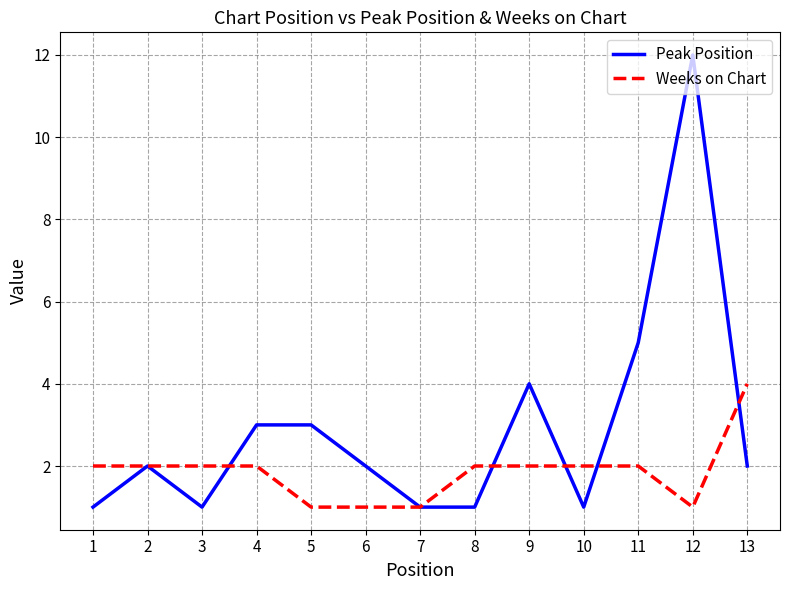

Count the number of categories in the chart.

13